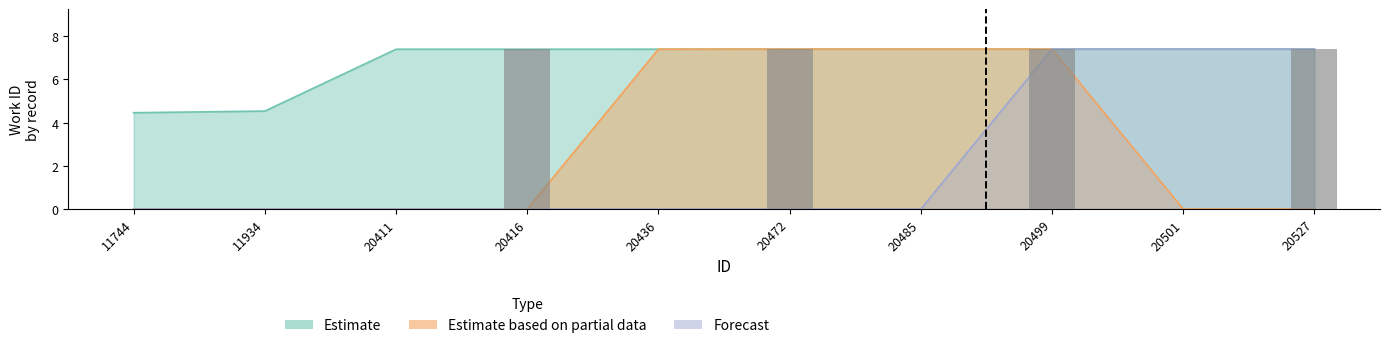

Reading left to right, extract all data points from this chart.

Estimate: 11744=4.5	11934=4.5	20411=7.4	20416=7.4	20436=7.4	20472=7.4	20485=7.4	20499=7.4	20501=7.4	20527=7.4
Estimate based on partial data: 11744=0.0	11934=0.0	20411=0.0	20416=0.0	20436=7.4	20472=7.4	20485=7.4	20499=7.4	20501=0.0	20527=0.0
Forecast: 11744=0.0	11934=0.0	20411=0.0	20416=0.0	20436=0.0	20472=0.0	20485=0.0	20499=7.4	20501=7.4	20527=7.4